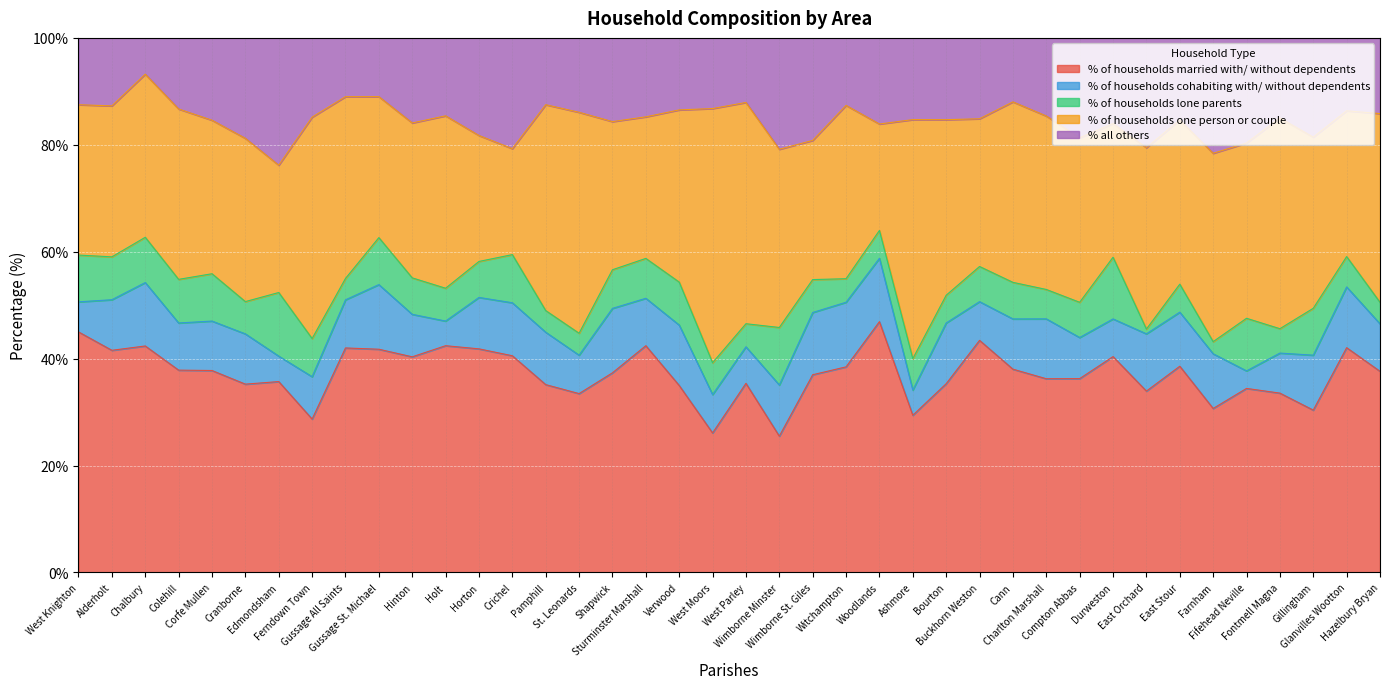

At Compton Abbas, list the series in order from smallest to largest.

% of households lone parents, % of households cohabiting with/ without dependents, % all others, % of households one person or couple, % of households married with/ without dependents